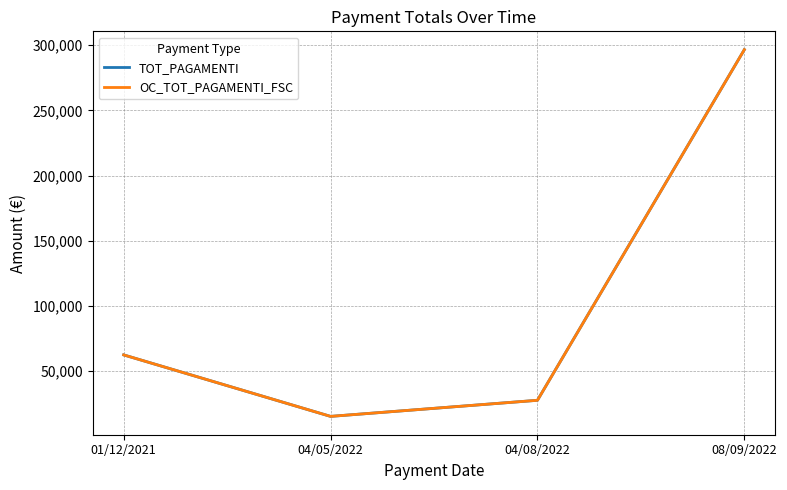

Is this an area chart (filled region under the line)?

No